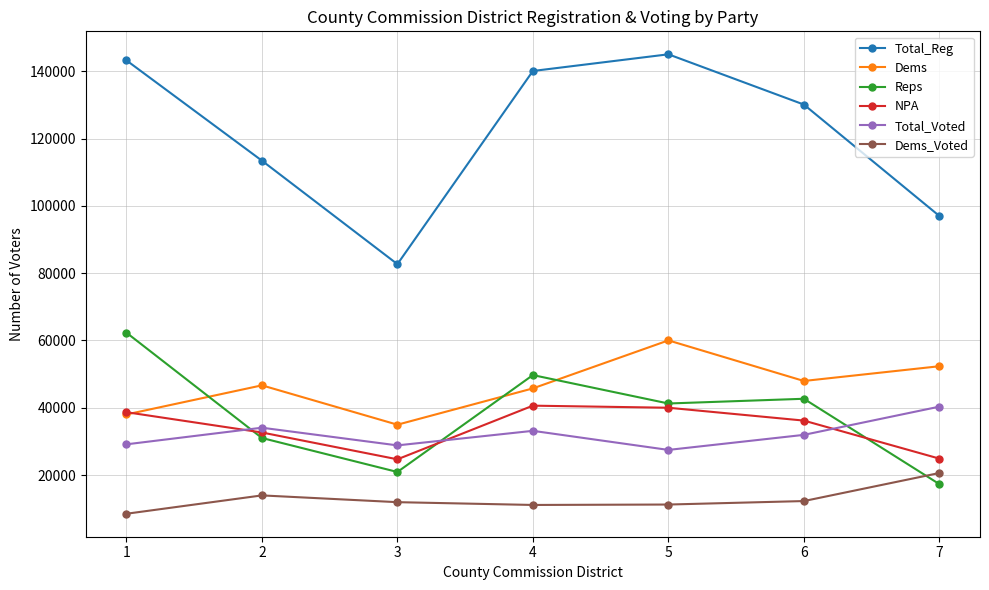

How many categories are shown in the chart?

7